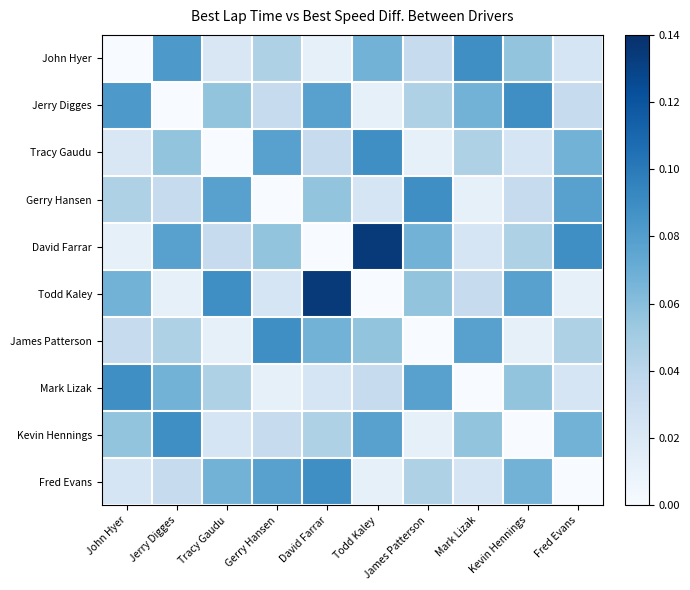

Reading left to right, transcribe all the data shown in this chart.

John Hyer: John Hyer=0.0	Jerry Digges=0.1	Tracy Gaudu=0.0	Gerry Hansen=0.0	David Farrar=0.0	Todd Kaley=0.1	James Patterson=0.0	Mark Lizak=0.1	Kevin Hennings=0.1	Fred Evans=0.0
Jerry Digges: John Hyer=0.1	Jerry Digges=0.0	Tracy Gaudu=0.1	Gerry Hansen=0.0	David Farrar=0.1	Todd Kaley=0.0	James Patterson=0.0	Mark Lizak=0.1	Kevin Hennings=0.1	Fred Evans=0.0
Tracy Gaudu: John Hyer=0.0	Jerry Digges=0.1	Tracy Gaudu=0.0	Gerry Hansen=0.1	David Farrar=0.0	Todd Kaley=0.1	James Patterson=0.0	Mark Lizak=0.0	Kevin Hennings=0.0	Fred Evans=0.1
Gerry Hansen: John Hyer=0.0	Jerry Digges=0.0	Tracy Gaudu=0.1	Gerry Hansen=0.0	David Farrar=0.1	Todd Kaley=0.0	James Patterson=0.1	Mark Lizak=0.0	Kevin Hennings=0.0	Fred Evans=0.1
David Farrar: John Hyer=0.0	Jerry Digges=0.1	Tracy Gaudu=0.0	Gerry Hansen=0.1	David Farrar=0.0	Todd Kaley=0.1	James Patterson=0.1	Mark Lizak=0.0	Kevin Hennings=0.0	Fred Evans=0.1
Todd Kaley: John Hyer=0.1	Jerry Digges=0.0	Tracy Gaudu=0.1	Gerry Hansen=0.0	David Farrar=0.1	Todd Kaley=0.0	James Patterson=0.1	Mark Lizak=0.0	Kevin Hennings=0.1	Fred Evans=0.0
James Patterson: John Hyer=0.0	Jerry Digges=0.0	Tracy Gaudu=0.0	Gerry Hansen=0.1	David Farrar=0.1	Todd Kaley=0.1	James Patterson=0.0	Mark Lizak=0.1	Kevin Hennings=0.0	Fred Evans=0.0
Mark Lizak: John Hyer=0.1	Jerry Digges=0.1	Tracy Gaudu=0.0	Gerry Hansen=0.0	David Farrar=0.0	Todd Kaley=0.0	James Patterson=0.1	Mark Lizak=0.0	Kevin Hennings=0.1	Fred Evans=0.0
Kevin Hennings: John Hyer=0.1	Jerry Digges=0.1	Tracy Gaudu=0.0	Gerry Hansen=0.0	David Farrar=0.0	Todd Kaley=0.1	James Patterson=0.0	Mark Lizak=0.1	Kevin Hennings=0.0	Fred Evans=0.1
Fred Evans: John Hyer=0.0	Jerry Digges=0.0	Tracy Gaudu=0.1	Gerry Hansen=0.1	David Farrar=0.1	Todd Kaley=0.0	James Patterson=0.0	Mark Lizak=0.0	Kevin Hennings=0.1	Fred Evans=0.0